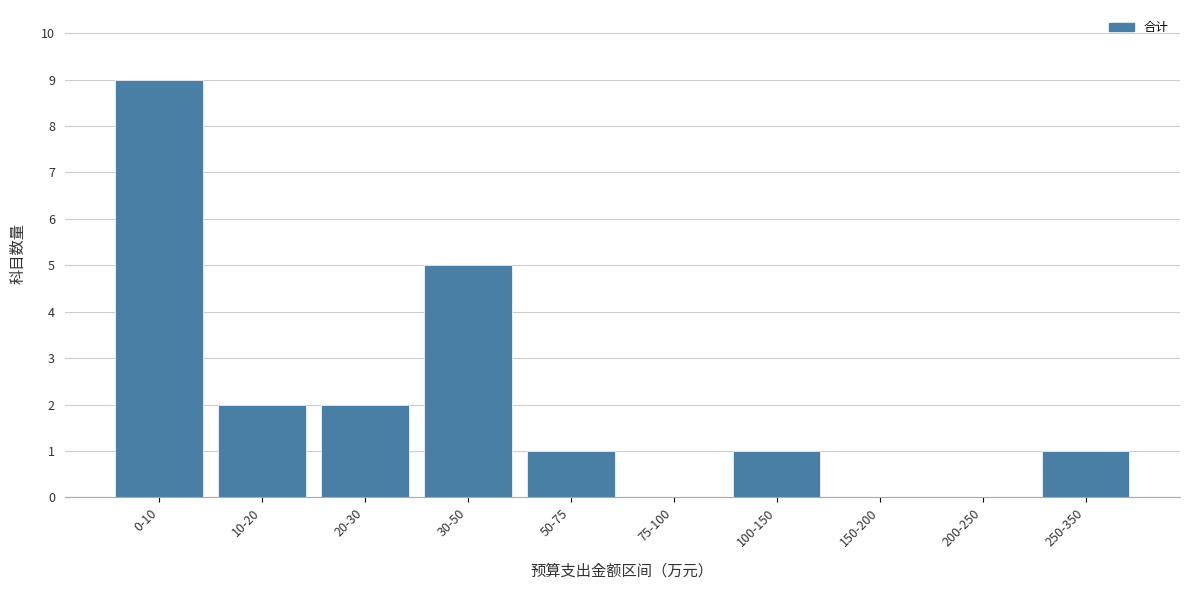

Reading left to right, list all the values displayed in this chart.

0-10=9	10-20=2	20-30=2	30-50=5	50-75=1	75-100=0	100-150=1	150-200=0	200-250=0	250-350=1